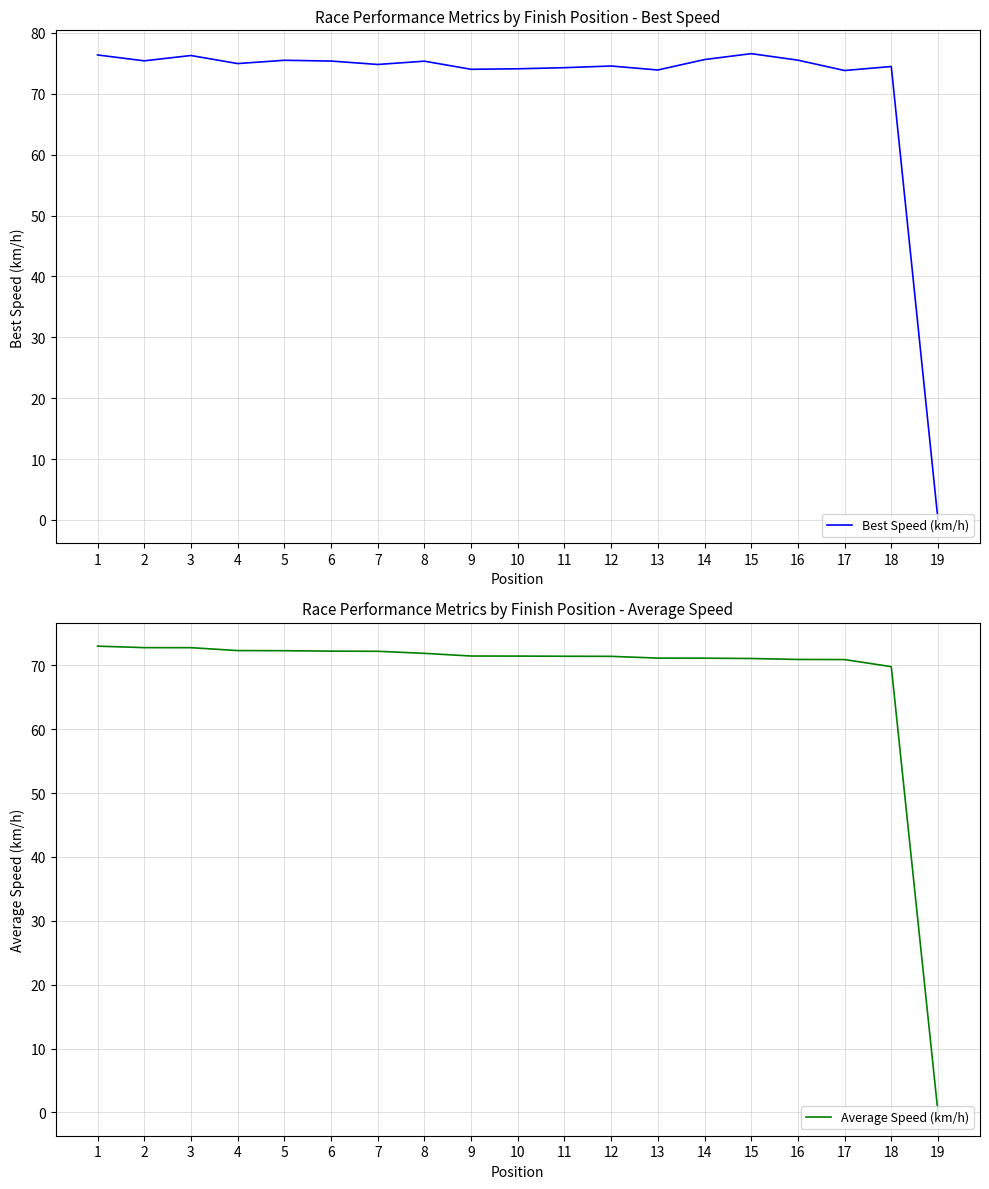

True or false: Best Speed (km/h) and Average Speed (km/h) cross at least once.

False